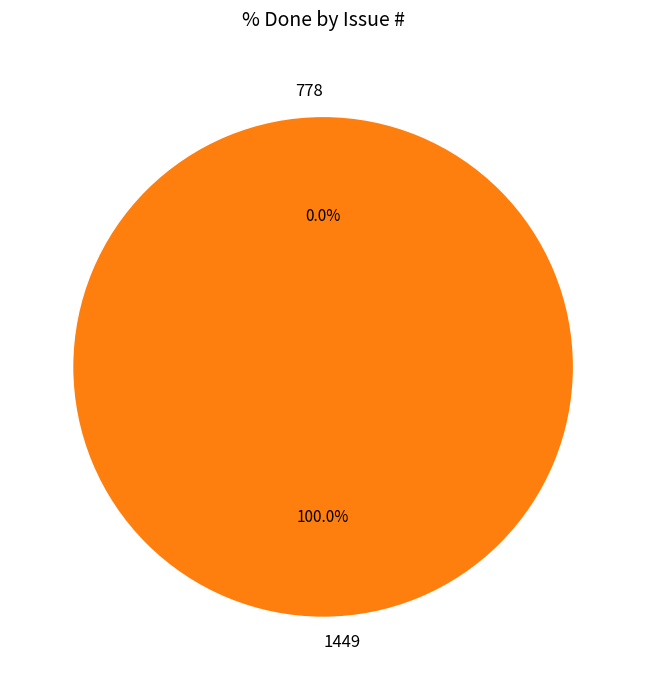

To the nearest percent, what is the combined percentage of 778 and 1449?

100%